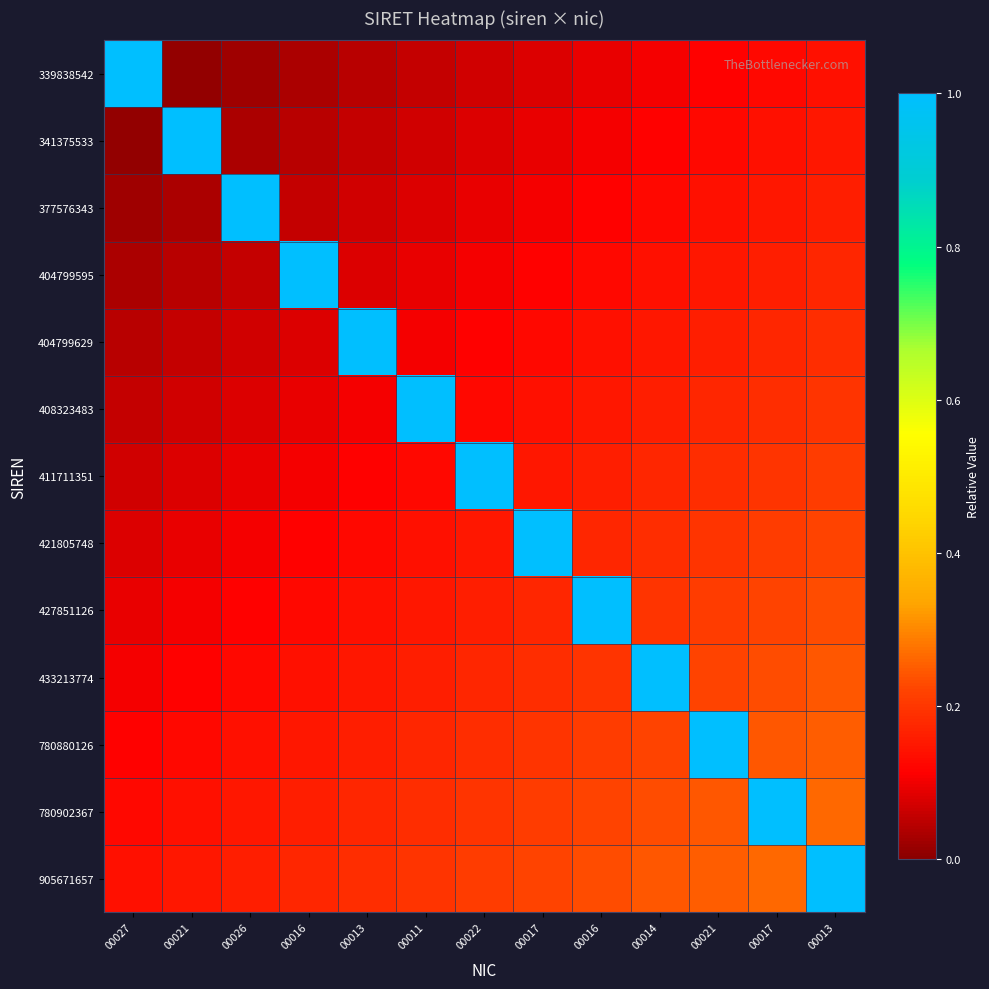

Which series changed the most between 00026 and 00017?

377576343